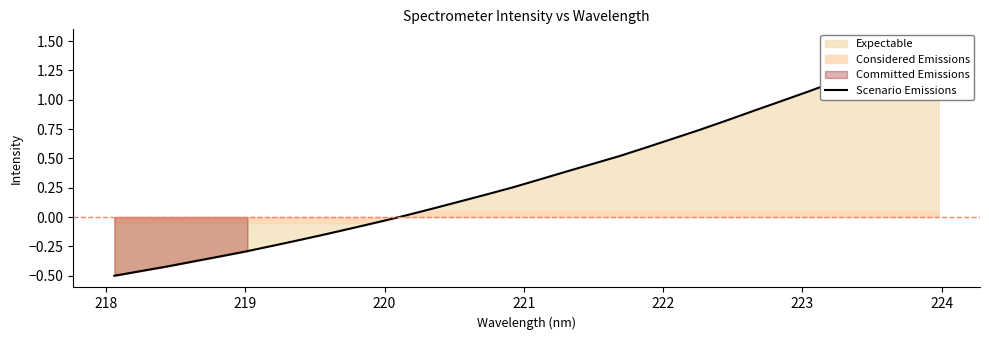

What is the difference between the second highest and minimum values?

1.9